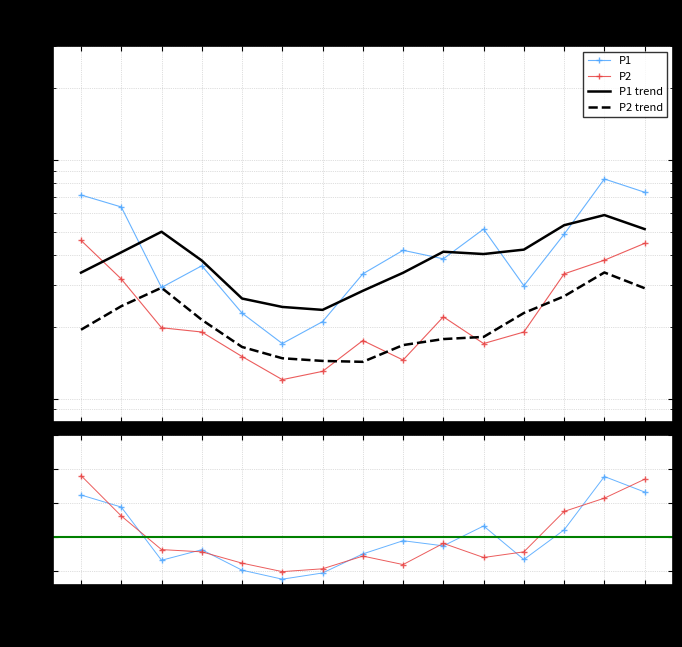

What is the value of the P1 point at the 6th from the left?

1.7